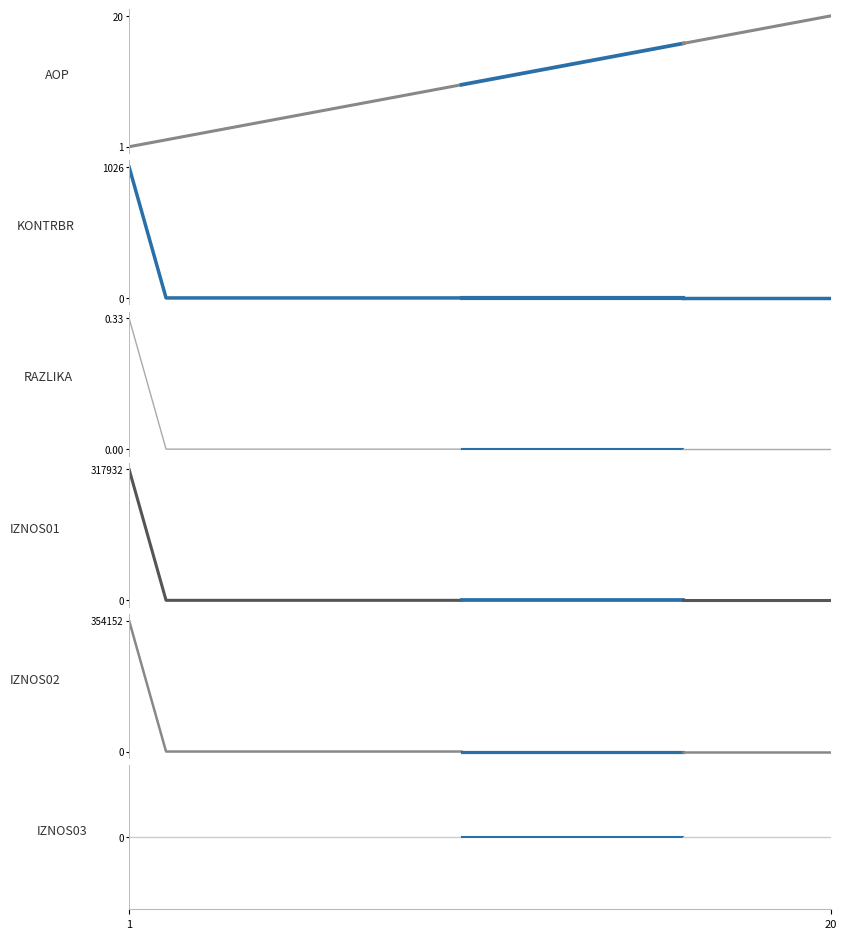

What is the difference between the KONTRBR values at 10 and 1?

1026.2